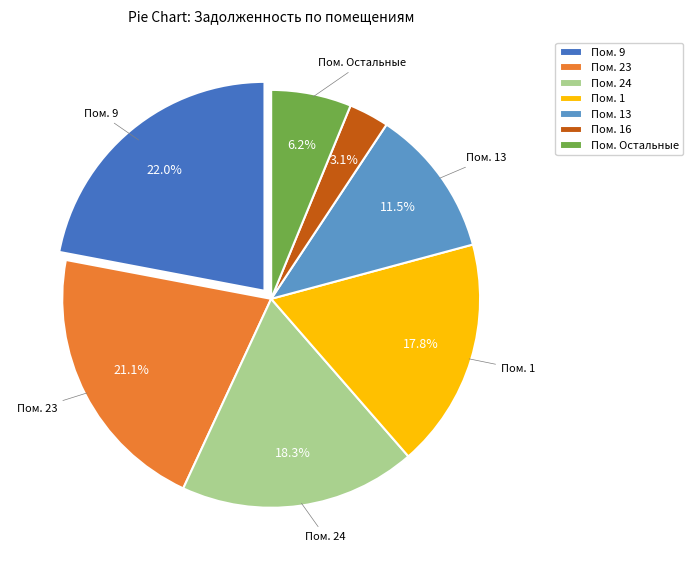

Does any single category account for the majority?

No